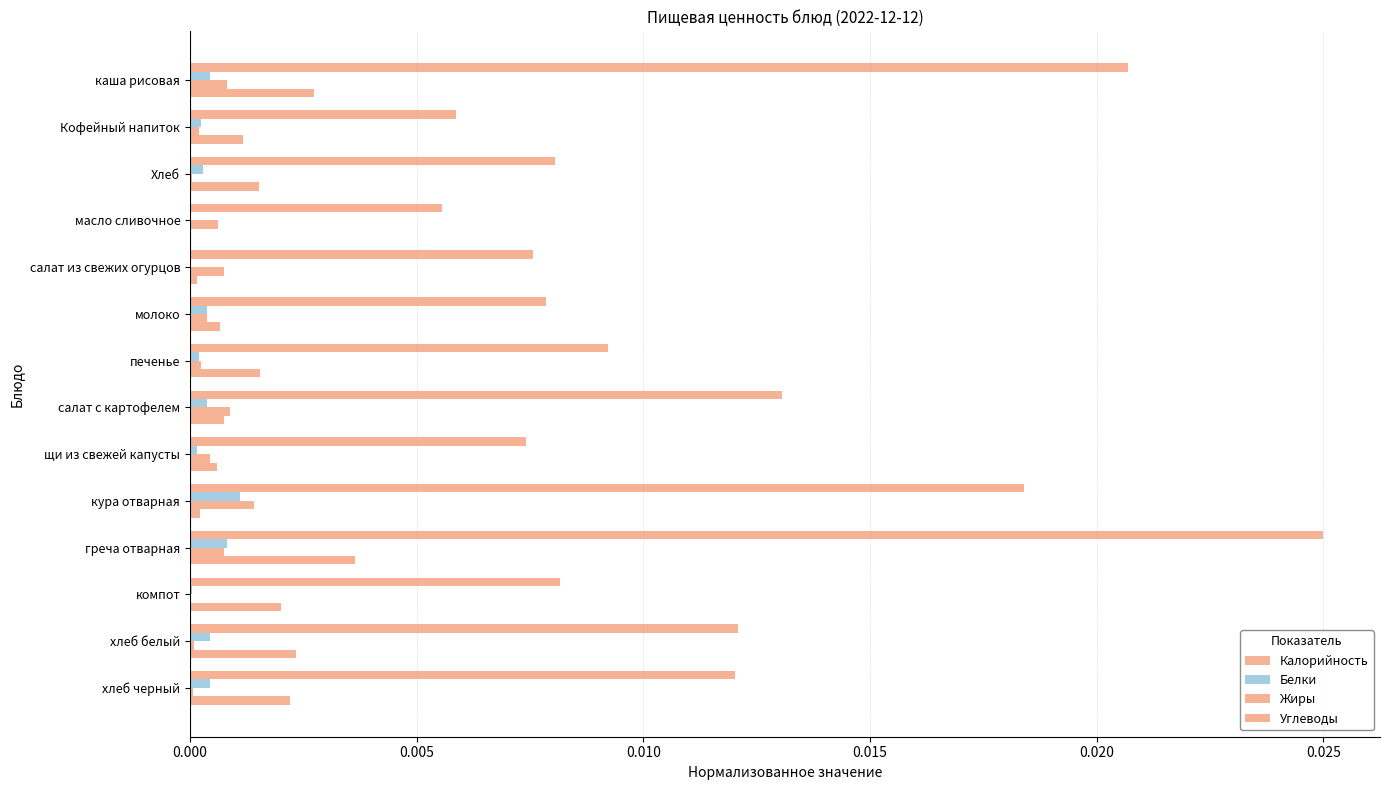

How many data points does each series have?

14